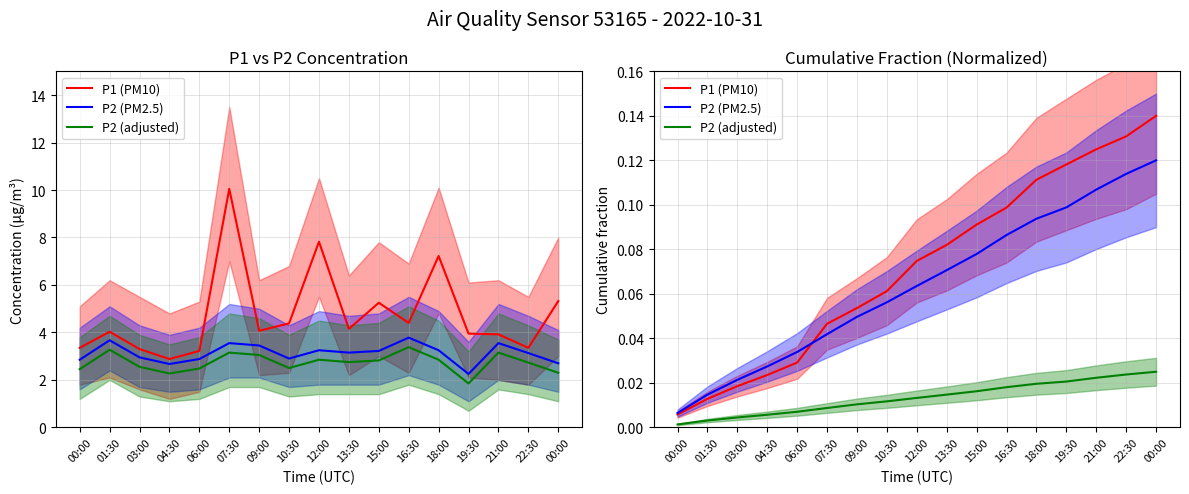

Reading left to right, list all the values displayed in this chart.

P1 (PM10): 00:00=0.0	01:30=0.0	03:00=0.0	04:30=0.0	06:00=0.0	07:30=0.0	09:00=0.1	10:30=0.1	12:00=0.1	13:30=0.1	15:00=0.1	16:30=0.1	18:00=0.1	19:30=0.1	21:00=0.1	22:30=0.1	00:00=0.1
P2 (PM2.5): 00:00=0.0	01:30=0.0	03:00=0.0	04:30=0.0	06:00=0.0	07:30=0.0	09:00=0.0	10:30=0.1	12:00=0.1	13:30=0.1	15:00=0.1	16:30=0.1	18:00=0.1	19:30=0.1	21:00=0.1	22:30=0.1	00:00=0.1
P2 (adjusted): 00:00=0.0	01:30=0.0	03:00=0.0	04:30=0.0	06:00=0.0	07:30=0.0	09:00=0.0	10:30=0.0	12:00=0.0	13:30=0.0	15:00=0.0	16:30=0.0	18:00=0.0	19:30=0.0	21:00=0.0	22:30=0.0	00:00=0.0